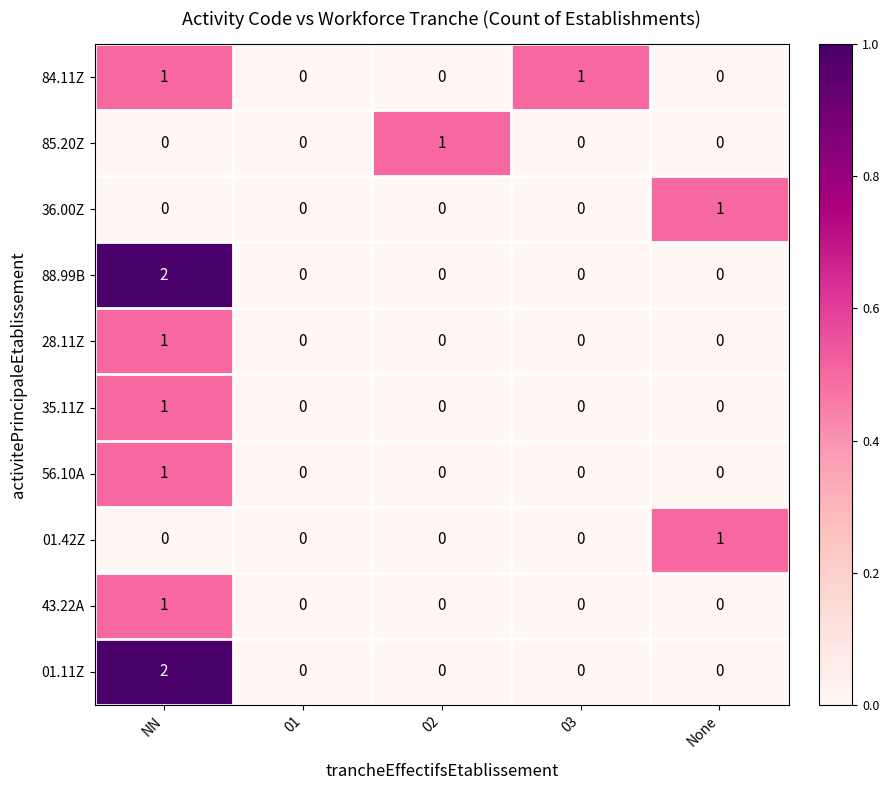

At which category is the sum across all series the highest?

NN